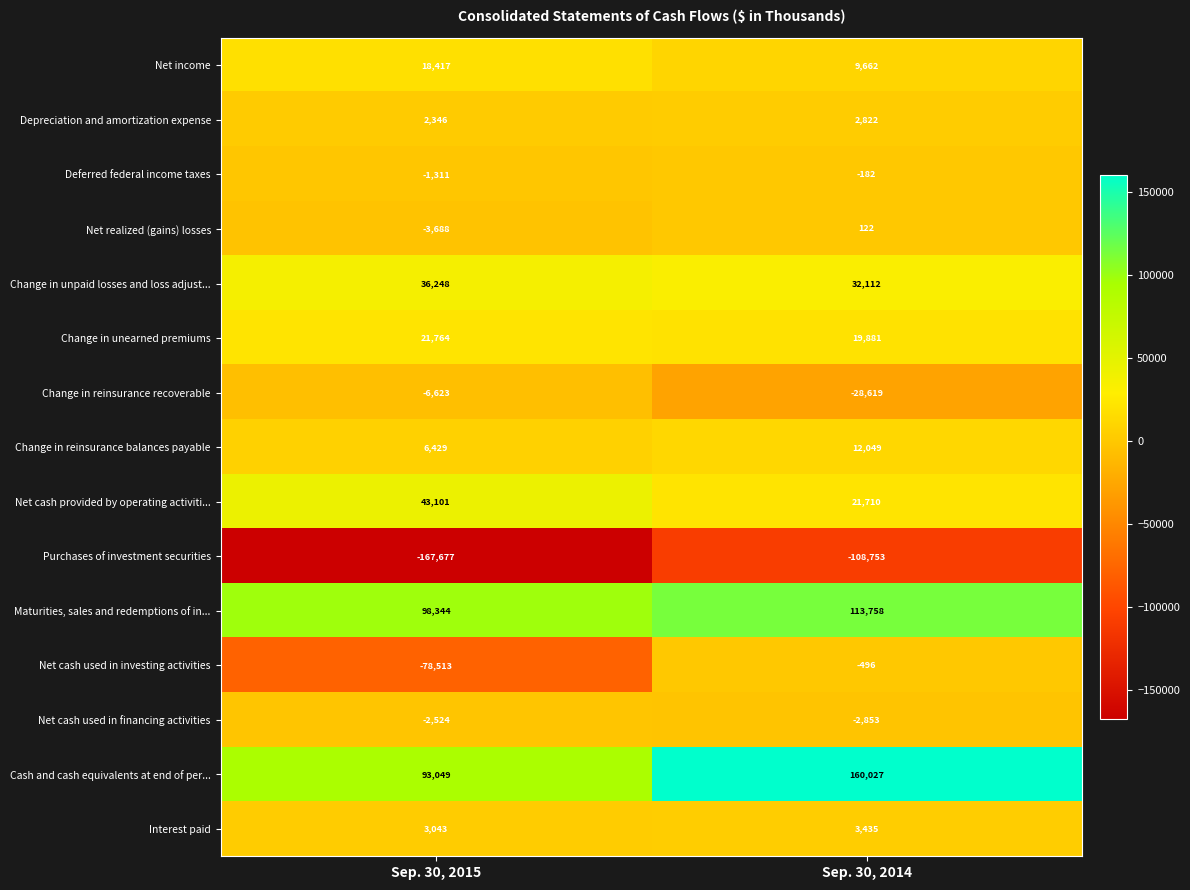

Which series has the largest total across all categories?

Cash and cash equivalents at end of per...